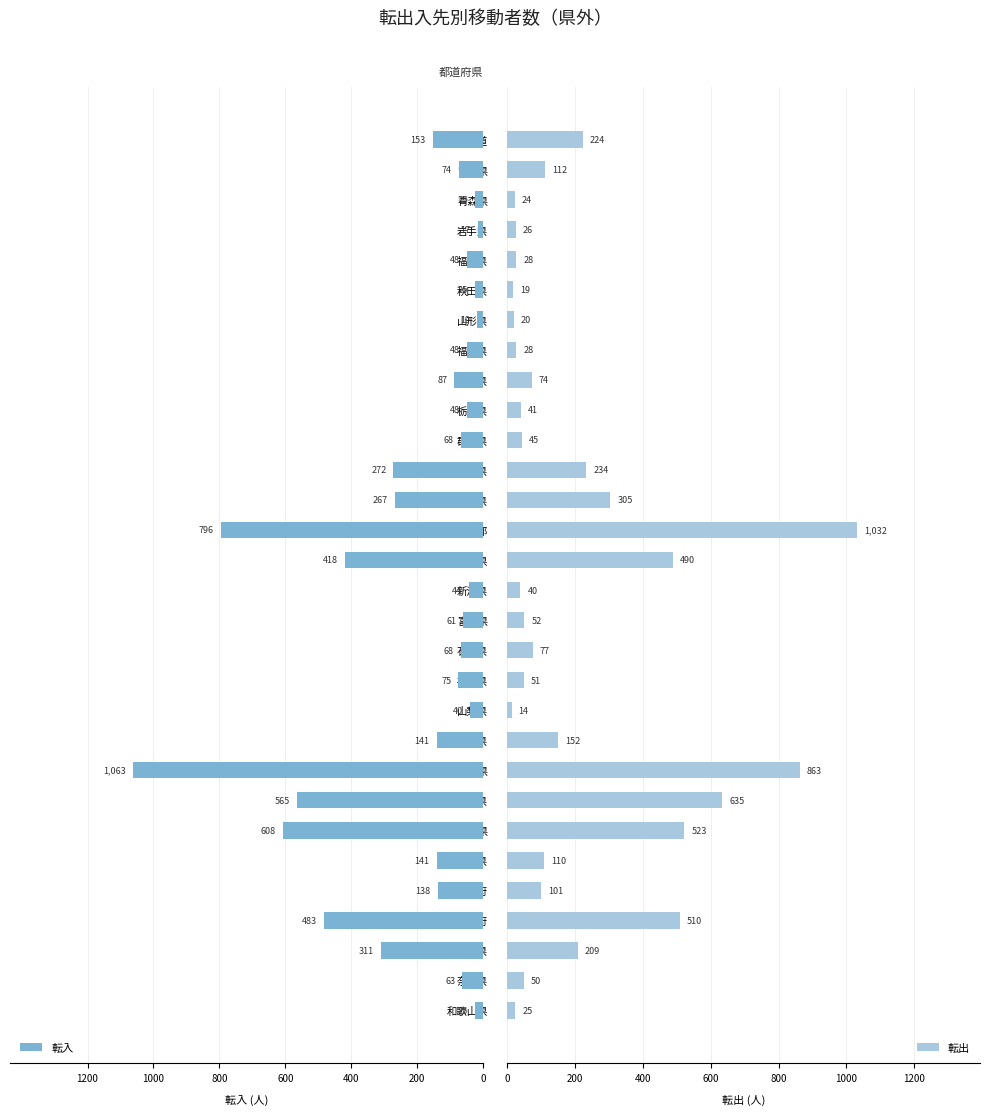

What is the minimum value for 転出?

14